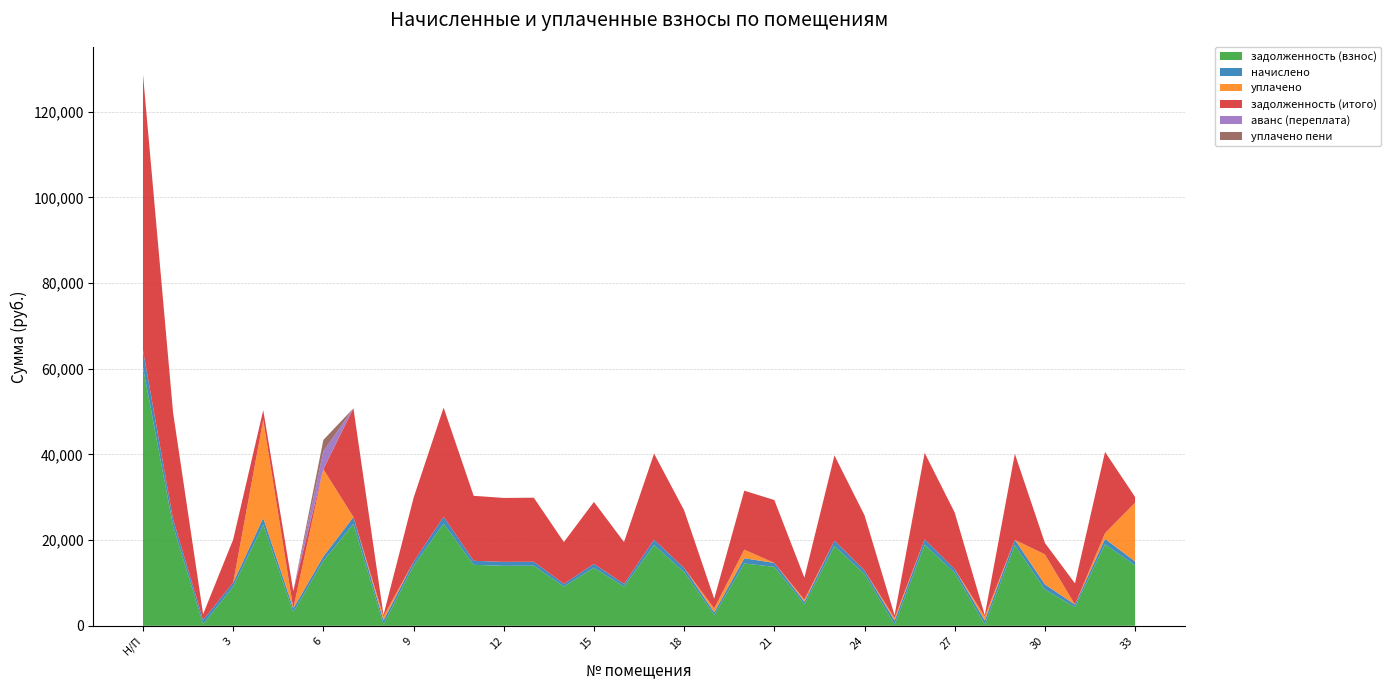

Reading left to right, extract all data points from this chart.

задолженность (взнос): Н/П=60348.0	1=23368.8	2=404.8	3=9140.0	4=23585.1	5=3196.8	6=15176.9	7=23805.4	8=301.1	9=13995.6	10=23882.4	11=14226.7	12=13995.6	13=14021.3	14=9167.8	15=13559.0	16=9167.8	17=18849.1	18=12555.5	19=2538.9	20=14541.0	21=13764.5	22=5013.7	23=18643.7	24=12095.3	25=295.4	26=18926.2	27=12378.7	28=299.2	29=18823.4	30=8486.2	31=4368.9	32=19028.9	33=14098.3
начислено: Н/П=3997.3	1=1547.9	2=952.6	3=928.7	4=1575.1	5=848.8	6=1005.3	7=1576.8	8=949.2	9=927.1	10=1581.9	11=942.4	12=927.1	13=928.7	14=607.3	15=898.1	16=607.3	17=1248.5	18=925.4	19=620.9	20=1228.1	21=911.7	22=602.2	23=1234.9	24=801.2	25=930.5	26=1253.6	27=836.9	28=942.4	29=1246.8	30=1182.2	31=586.9	32=1260.5	33=933.8
уплачено: Н/П=0.0	1=0.0	2=0.0	3=0.0	4=22915.8	5=0.0	6=20381.7	7=0.0	8=934.0	9=0.0	10=0.0	11=0.0	12=0.0	13=0.0	14=0.0	15=0.0	16=0.0	17=0.0	18=0.0	19=888.0	20=2000.0	21=0.0	22=491.0	23=0.0	24=0.0	25=605.4	26=0.0	27=0.0	28=927.0	29=0.0	30=7000.0	31=0.0	32=1337.0	33=13701.5
задолженность (итого): Н/П=64345.3	1=24916.7	2=1357.3	3=10068.8	4=2244.4	5=4045.6	6=0.0	7=25382.2	8=316.2	9=14922.7	10=25464.3	11=15169.1	12=14922.7	13=14950.0	14=9775.0	15=14457.2	16=9775.0	17=20097.7	18=13480.9	19=2271.8	20=13769.1	21=14676.2	22=5124.9	23=19878.6	24=12896.5	25=620.5	26=20179.8	27=13215.6	28=314.5	29=20070.3	30=2668.4	31=4955.7	32=18952.3	33=1330.7
аванс (переплата): Н/П=0.0	1=0.0	2=0.0	3=0.0	4=0.0	5=0.0	6=4199.5	7=0.0	8=0.0	9=0.0	10=0.0	11=0.0	12=0.0	13=0.0	14=0.0	15=0.0	16=0.0	17=0.0	18=0.0	19=0.0	20=0.0	21=0.0	22=0.0	23=0.0	24=0.0	25=0.0	26=0.0	27=0.0	28=0.0	29=0.0	30=0.0	31=0.0	32=0.0	33=0.0
уплачено пени: Н/П=0.0	1=0.0	2=0.0	3=0.0	4=0.0	5=0.0	6=2620.9	7=0.0	8=0.0	9=0.0	10=0.0	11=0.0	12=0.0	13=0.0	14=0.0	15=0.0	16=0.0	17=0.0	18=0.0	19=0.0	20=0.0	21=0.0	22=0.0	23=0.0	24=0.0	25=29.6	26=0.0	27=0.0	28=0.0	29=0.0	30=0.0	31=0.0	32=0.0	33=0.0